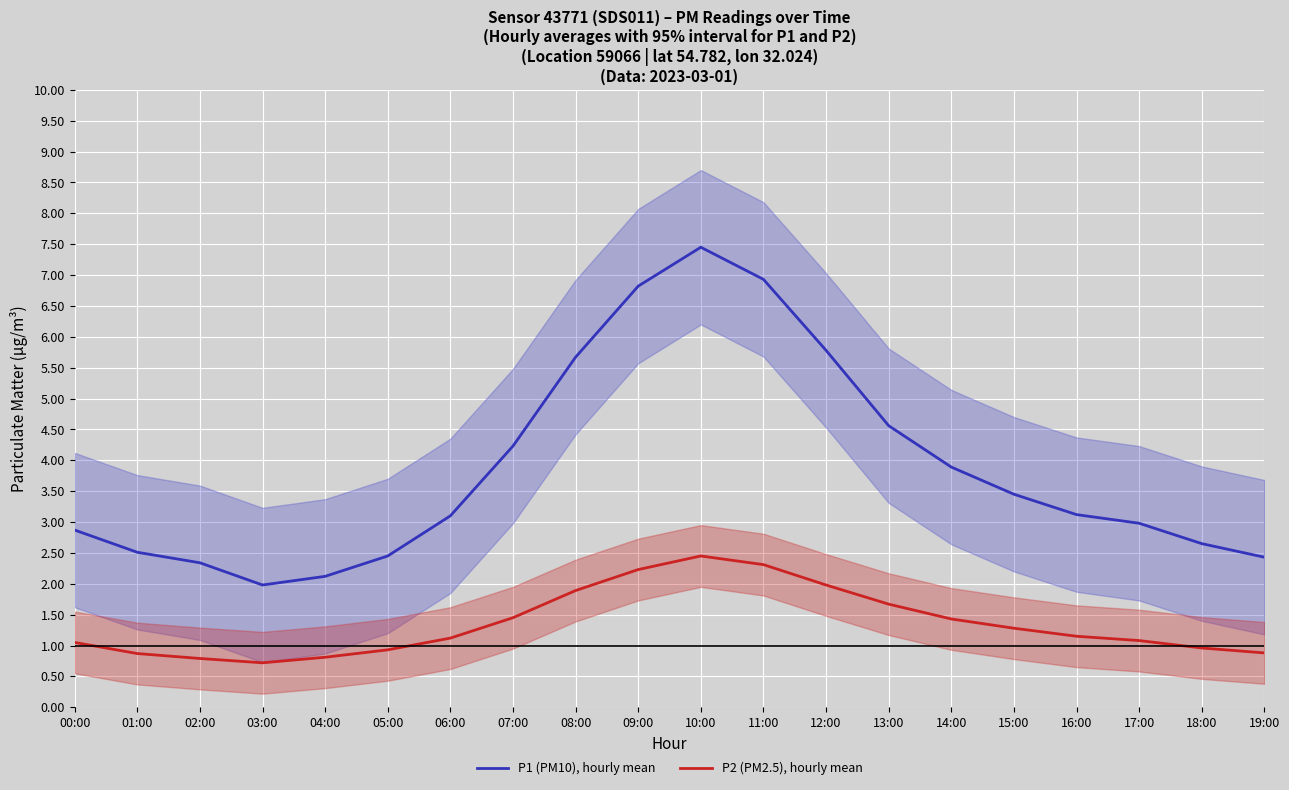

In P1 (PM10), hourly mean, how many points are higher than both neighbors (excluding endpoints)?

1